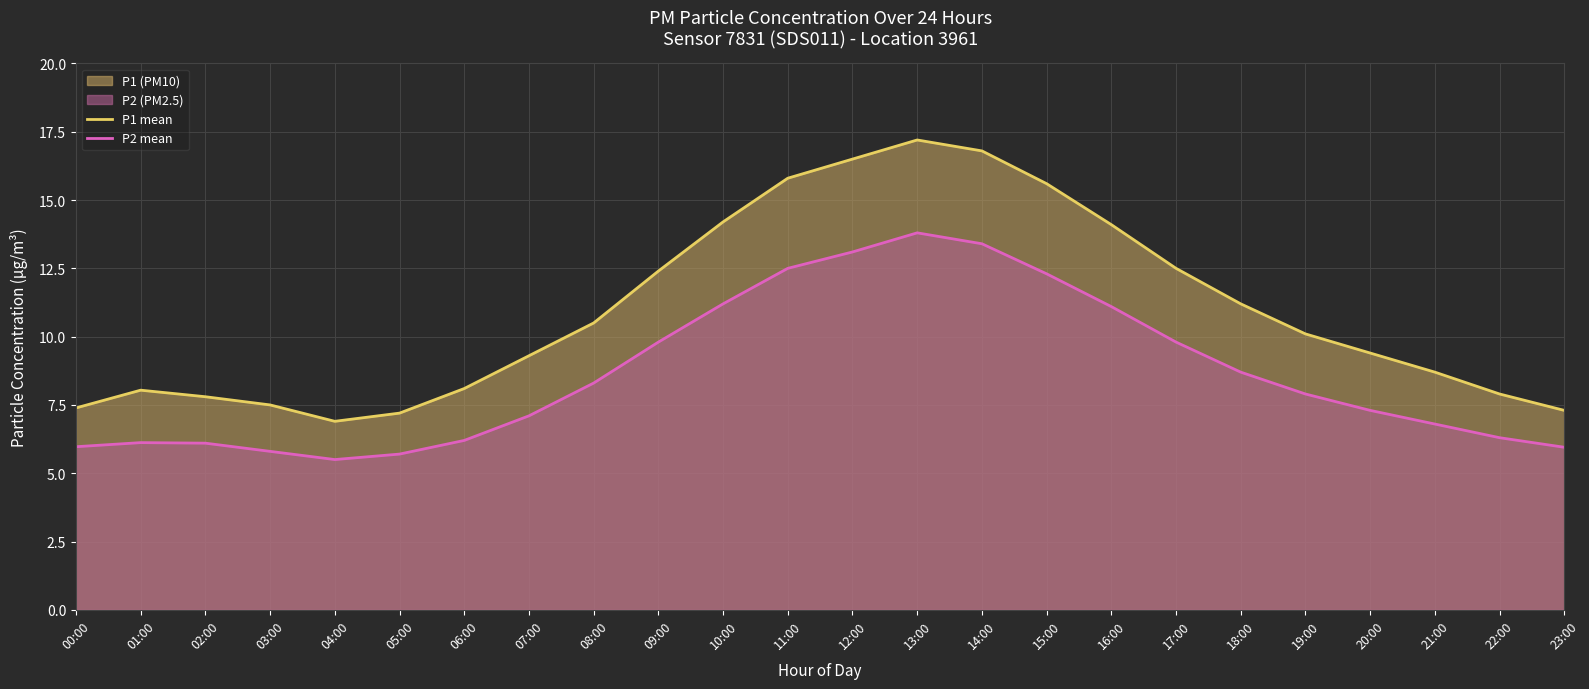

True or false: P2 mean and P1 mean intersect in this chart.

False